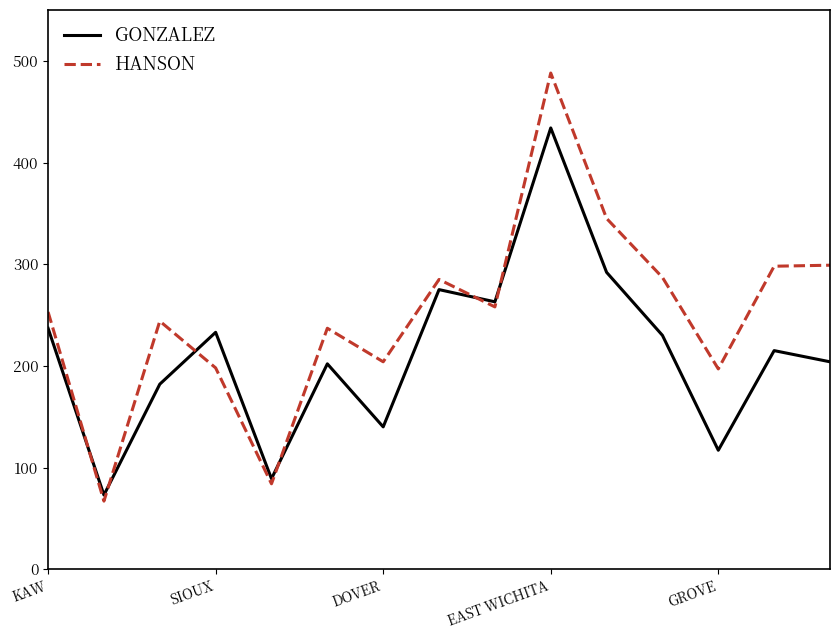

What is the highest value of the GONZALEZ series?

434